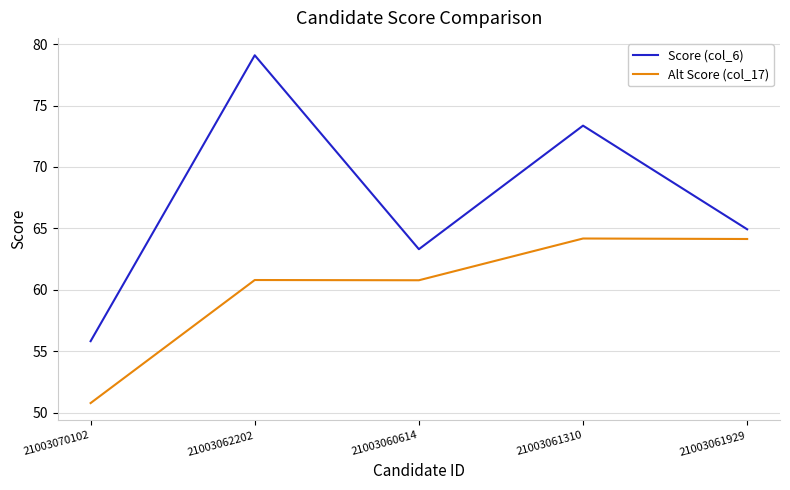

The value of Alt Score (col_17) at 21003060614 is 60.8. True or false?

True